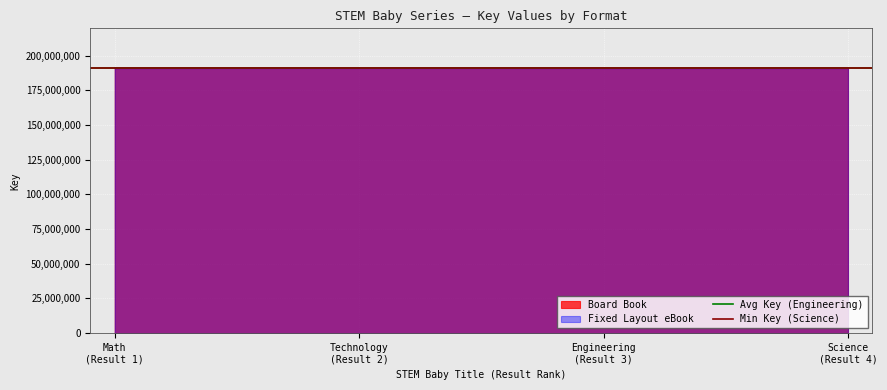

Which category has the lowest value in the Min Key (Science) series?

Math
(Result 1)